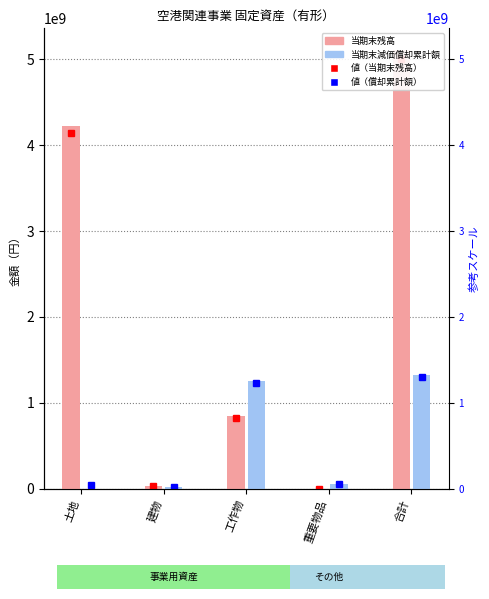

What value does the 当期末減価償却累計額 series have at 工作物, to the nearest 100?

1252656400